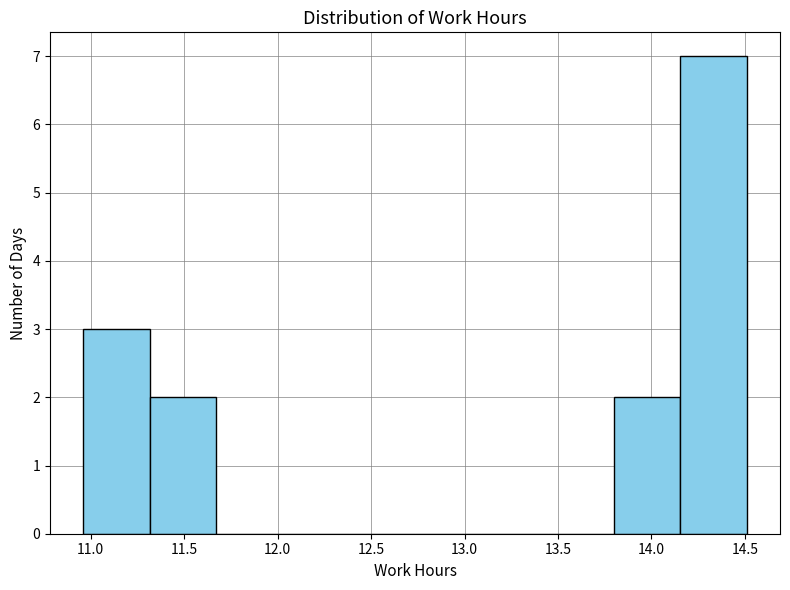

Reading left to right, transcribe this chart: for each bar, give the range it covers on the x-axis and its height. Neither the bar edges nor the heights are printed on the chart, so give them approximately, as read against the axes.

10.960 to 11.315: 3
11.315 to 11.670: 2
11.670 to 12.025: 0
12.025 to 12.380: 0
12.380 to 12.735: 0
12.735 to 13.090: 0
13.090 to 13.445: 0
13.445 to 13.800: 0
13.800 to 14.155: 2
14.155 to 14.510: 7